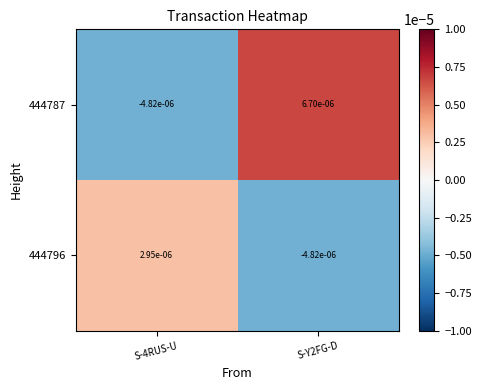

How many values in 444787 are below zero?

1